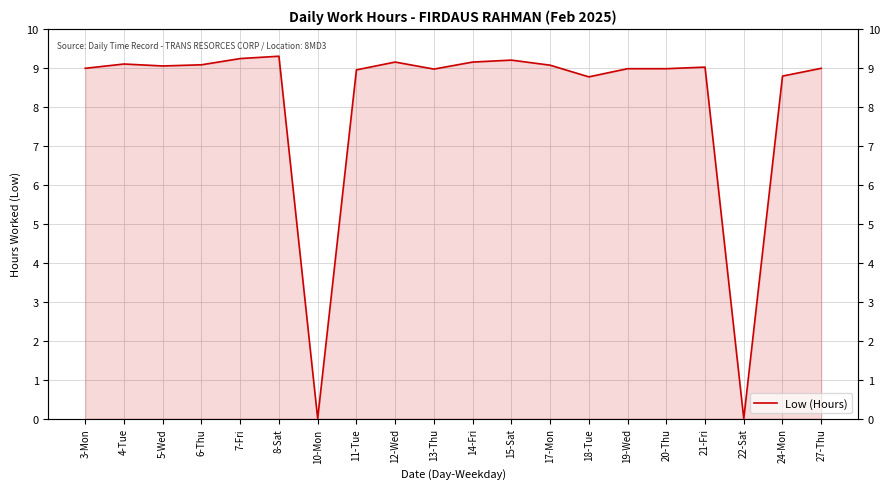

Does the chart display data point markers on the line(s)?

No